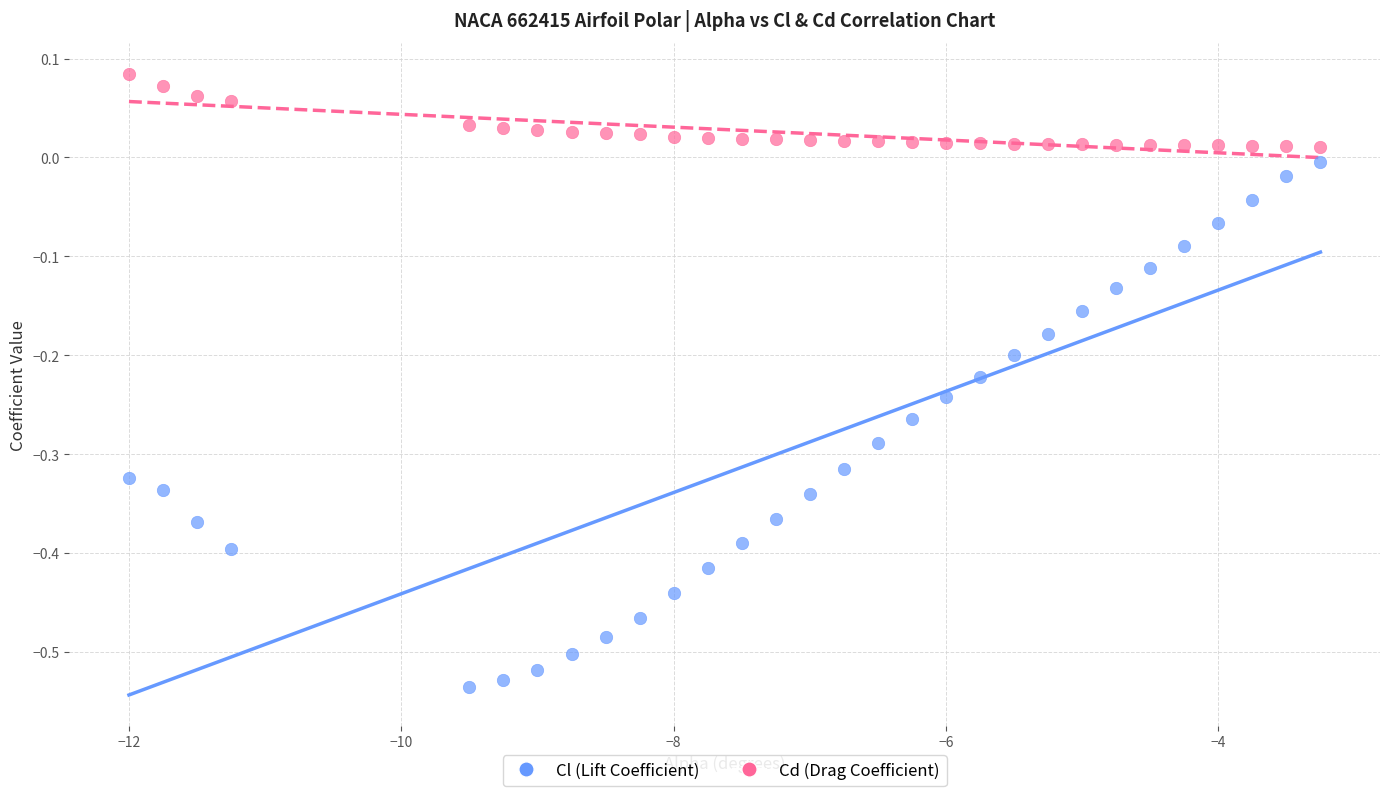

Which series reaches the minimum Y coordinate?

Cl (Lift Coefficient)